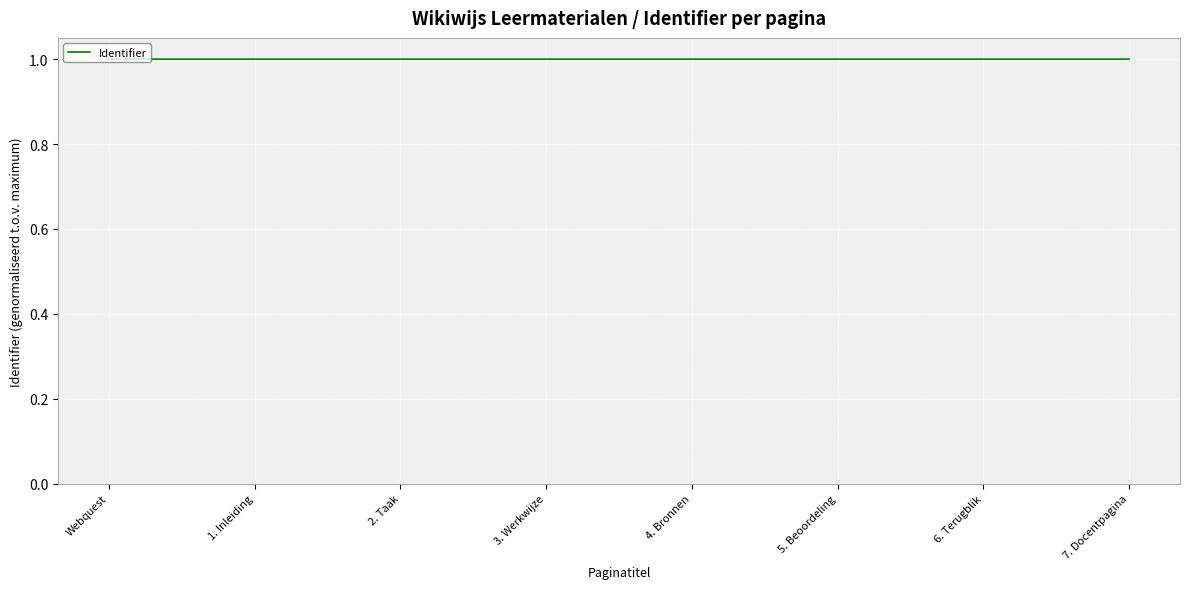

What is the minimum value shown in the chart?

1.0